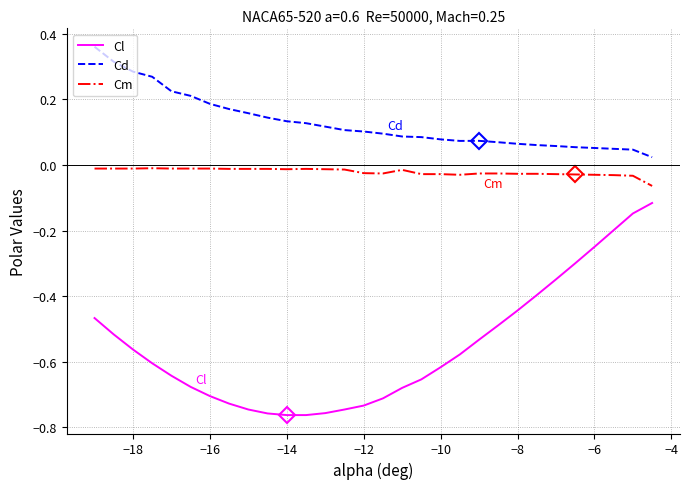

Which series has the largest range (max minus min)?

Cl